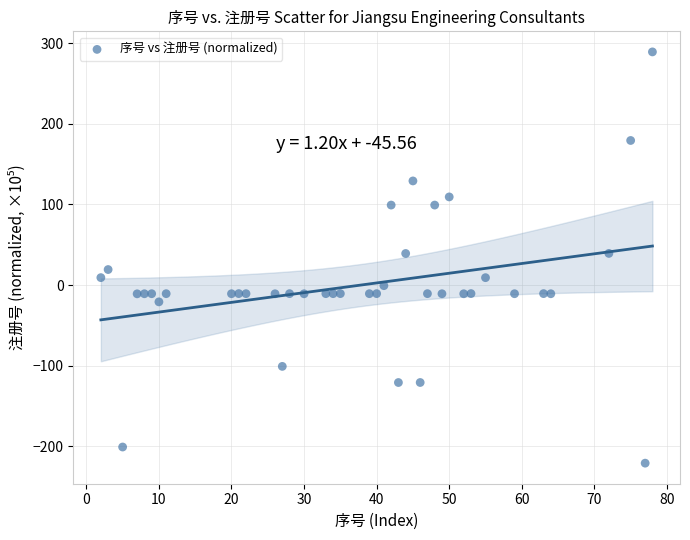

What is the range of Y values (max minus min)?

510.0